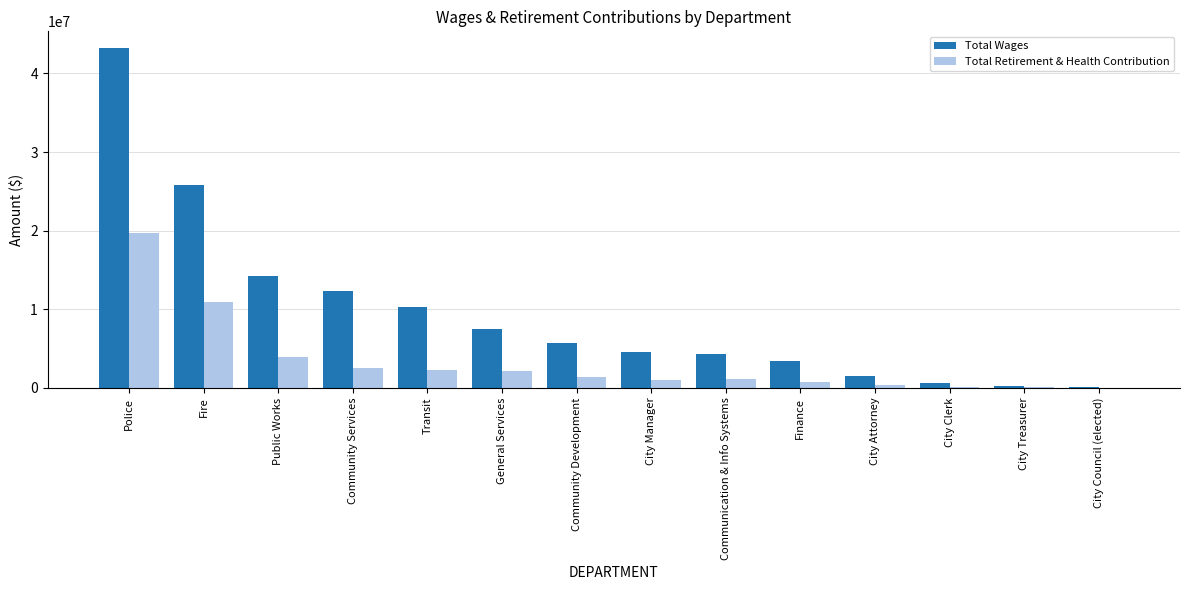

Is it true that Total Retirement & Health Contribution equals 4478376 at Community Services?

False